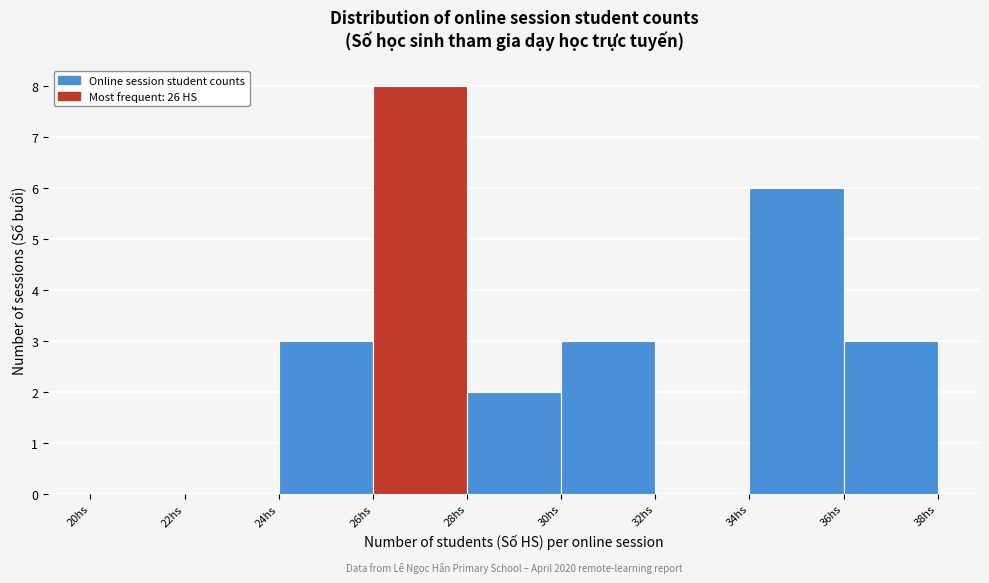

Which range on the x-axis has the tallest bar?

26 to 28